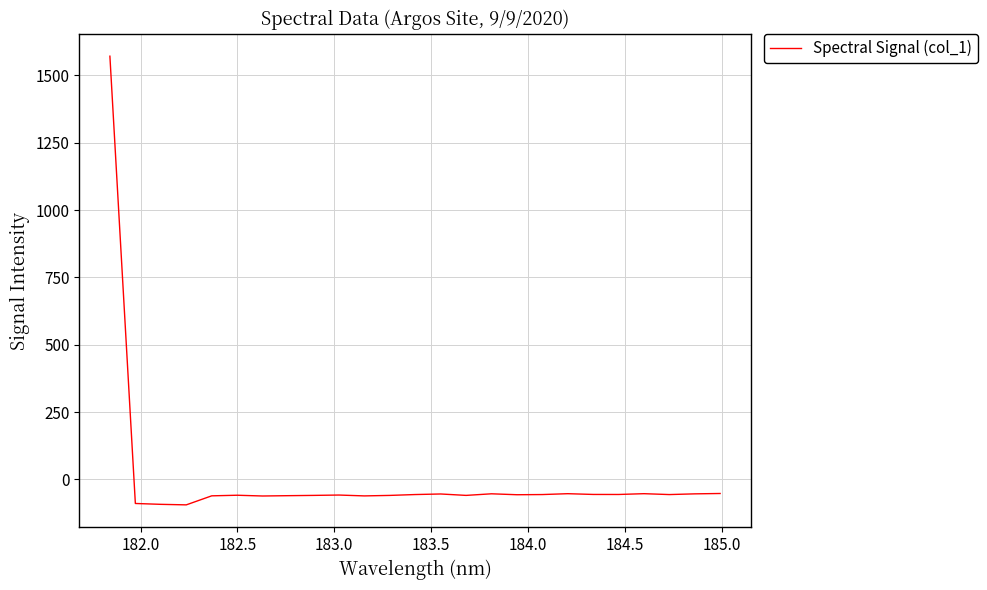

What is the minimum value shown in the chart?

-94.9